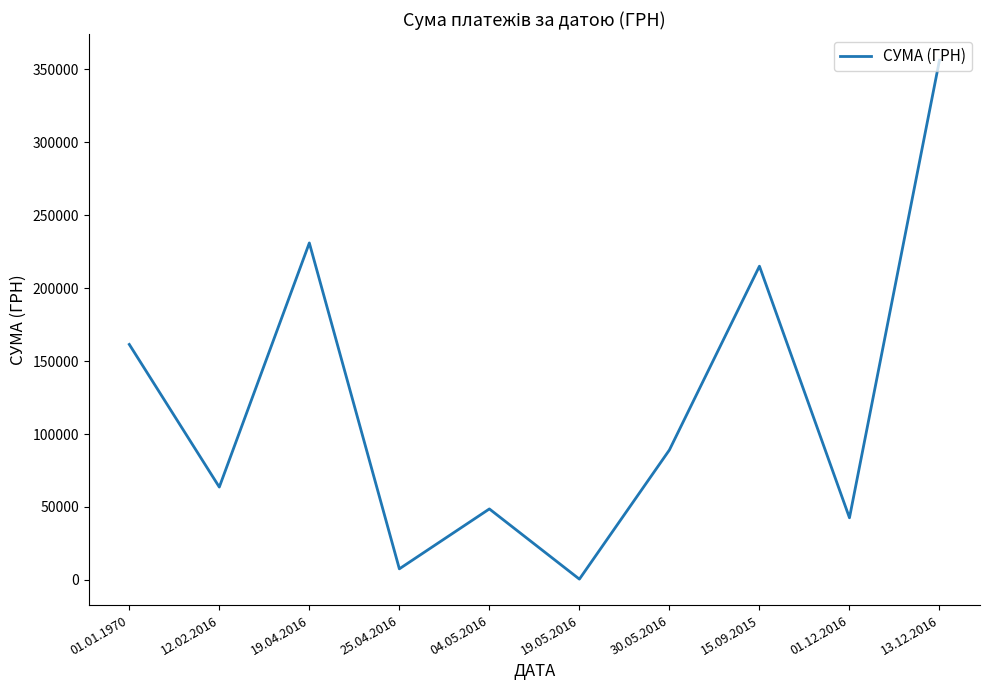

List the labels in order of value, smallest first.

19.05.2016, 25.04.2016, 01.12.2016, 04.05.2016, 12.02.2016, 30.05.2016, 01.01.1970, 15.09.2015, 19.04.2016, 13.12.2016